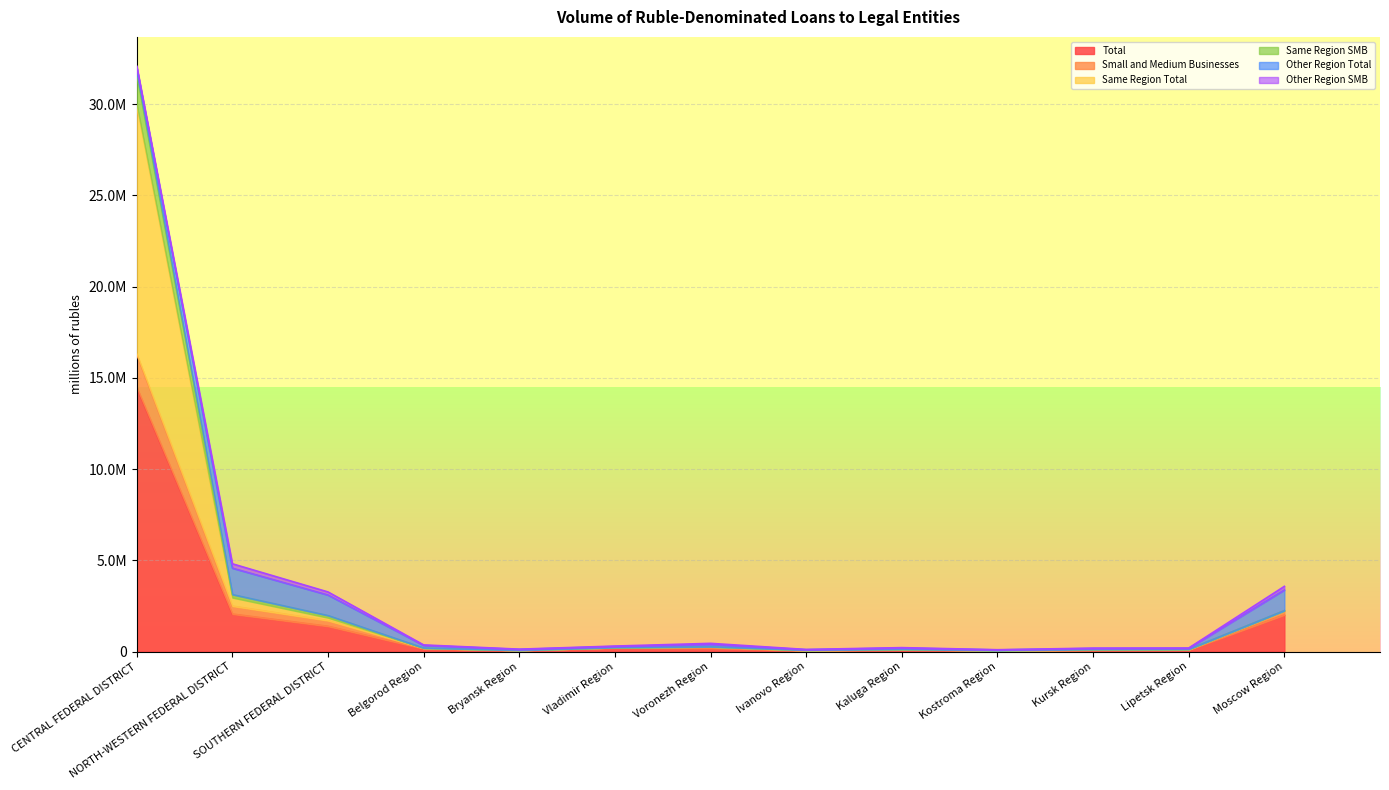

Does the chart display data point markers on the line(s)?

No